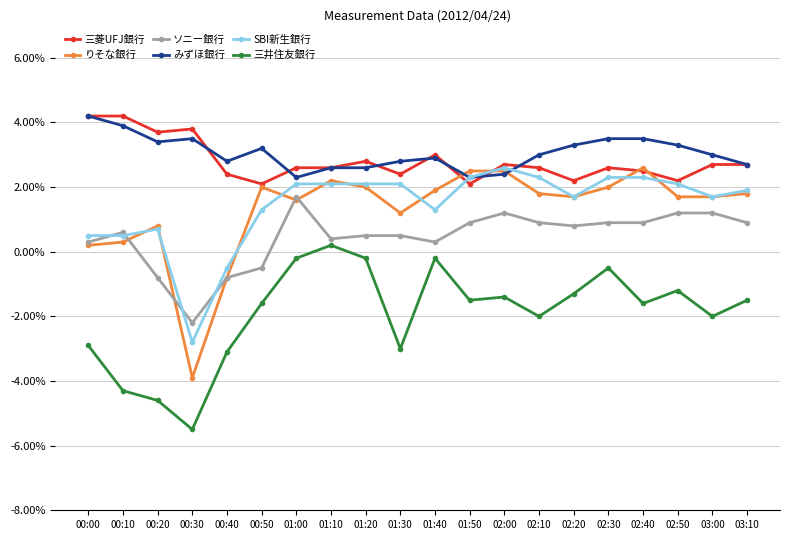

What is the lowest value of the みずほ銀行 series?

2.3